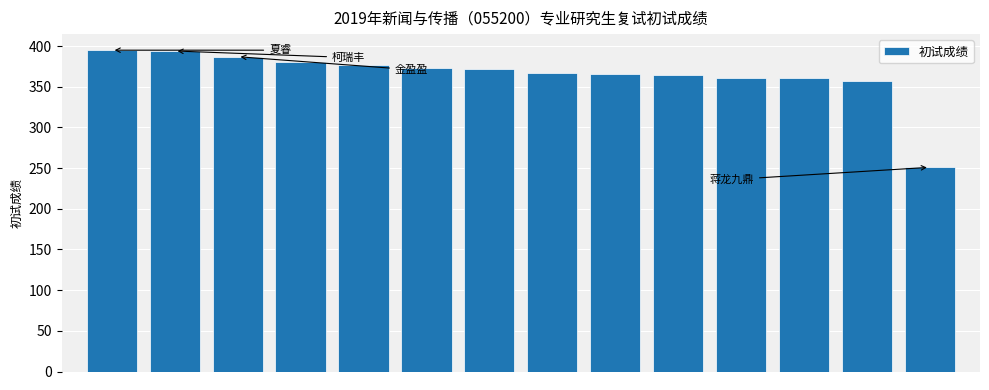

How many data points are less than 372?

7